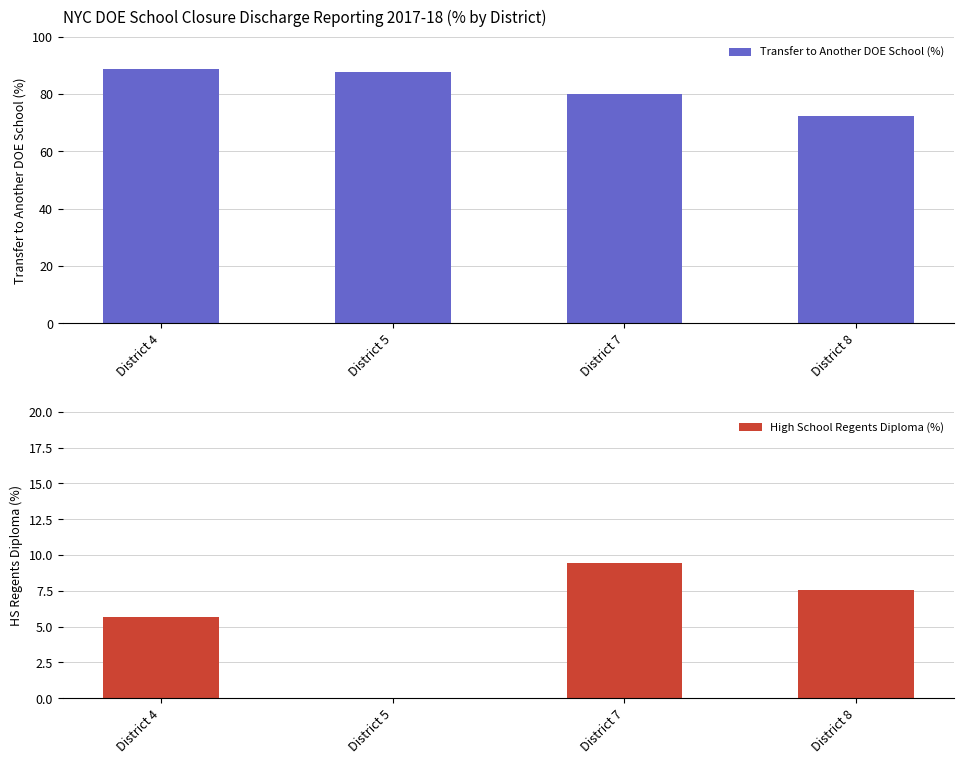

How many positive values does the High School Regents Diploma (%) series have?

3